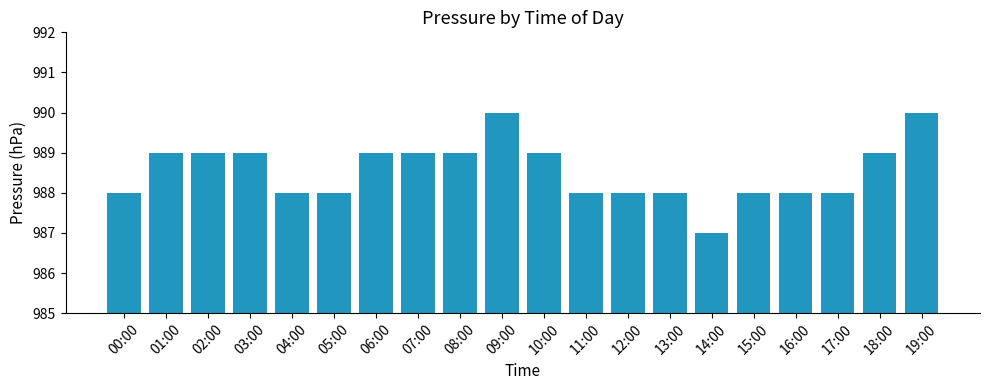

What is the approximate value at 13:00?

988